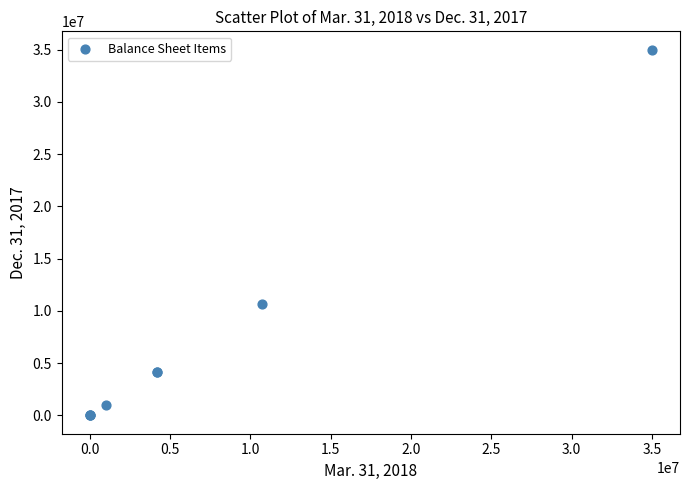

What Y value in the scatter plot is closest to 17500000?

10675764.0